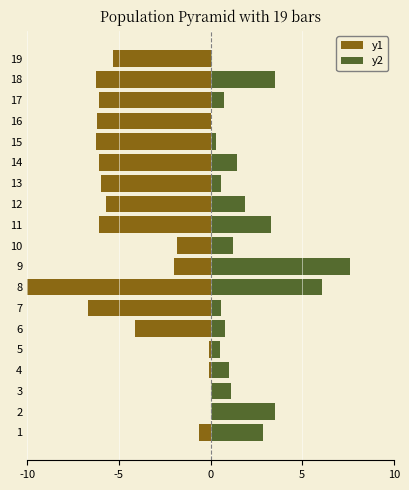

Is the value of y2 at 9 greater than the value of y1 at 7?

Yes